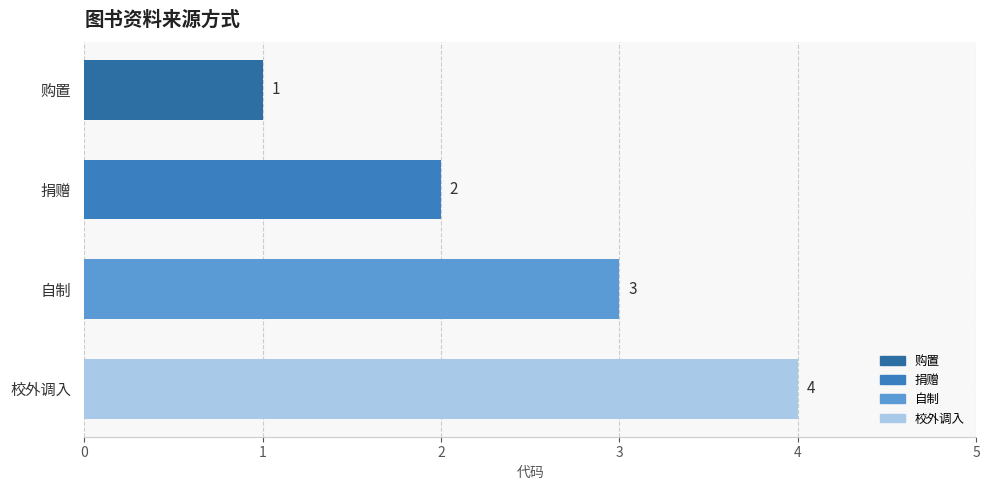

Approximately how many times larger is the value at 自制 compared to 购置?

3.0